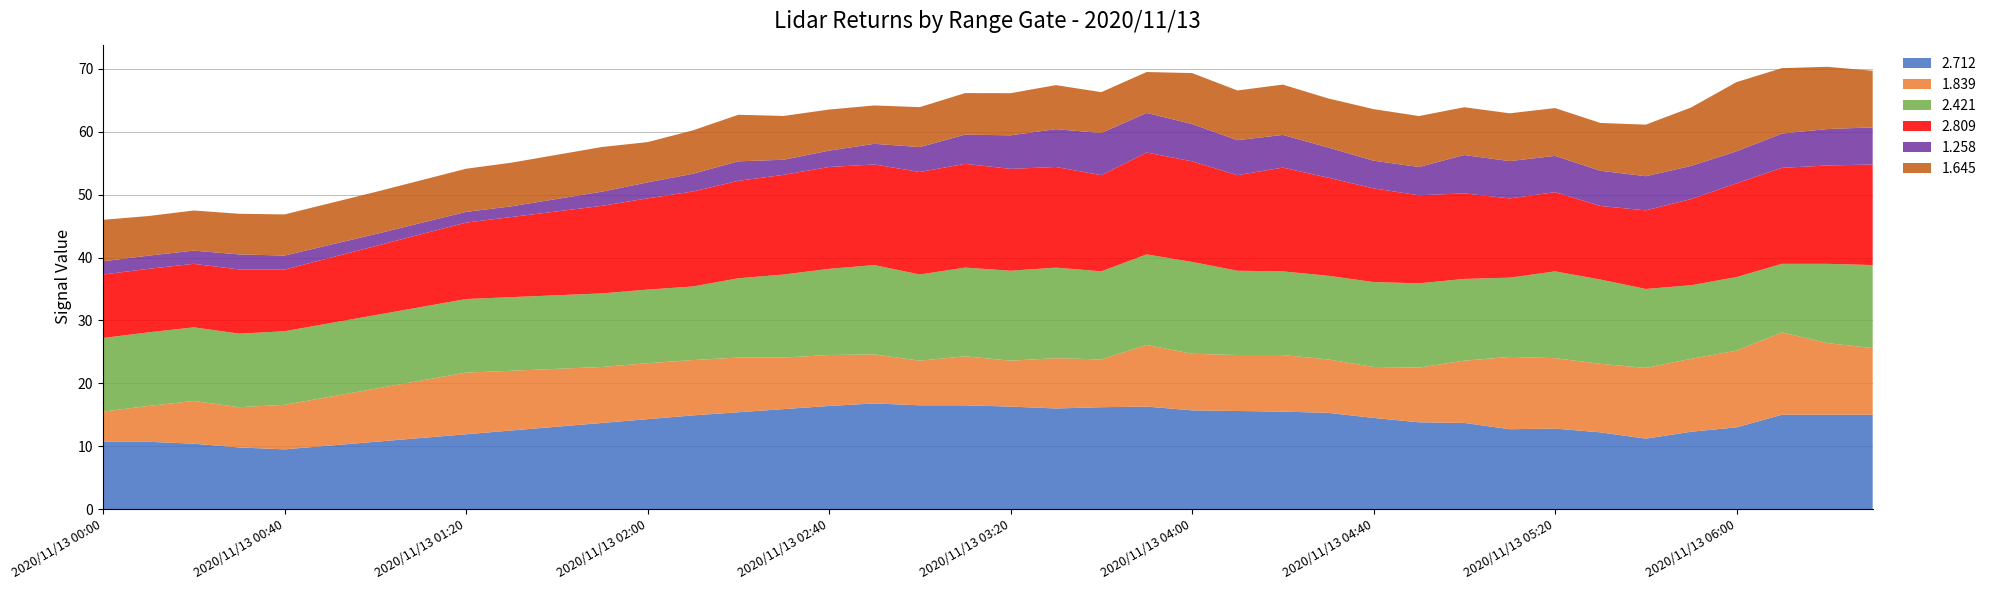

What is the total value across all series at 2020/11/13 04:00?

69.3